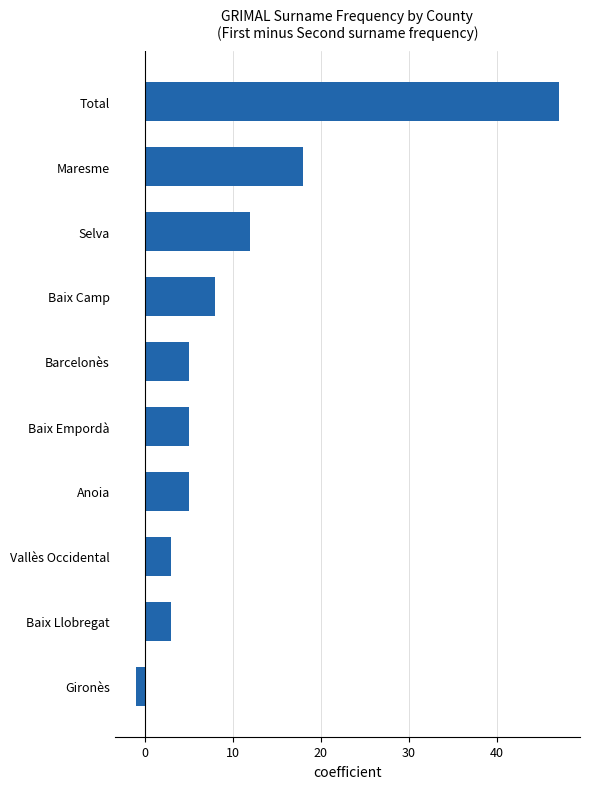

What is the sum of all values?

105